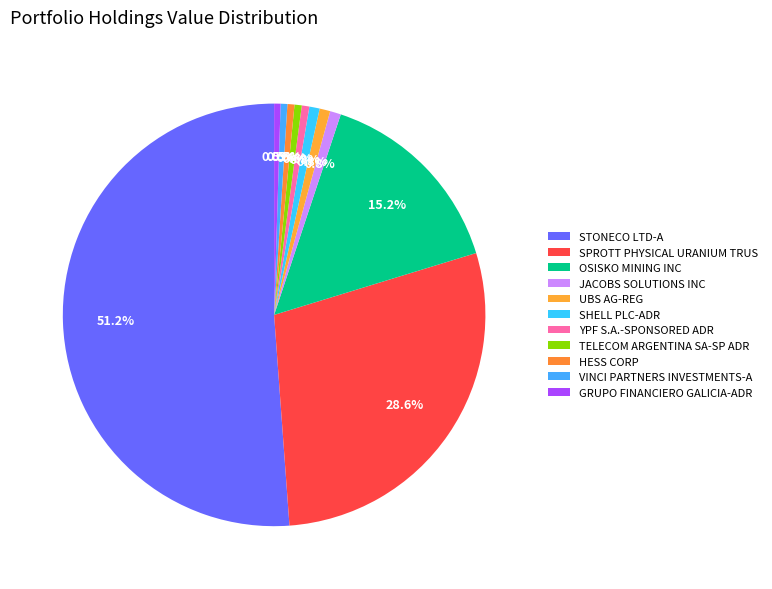

How many segments does this pie chart have?

11